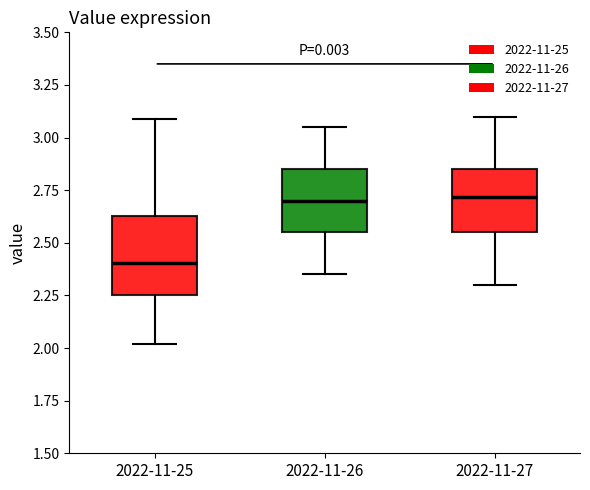

Reading left to right, transcribe this box plot: for each box, give where its median line is, the range the box spans, and where its two whiskers end, as read against the y-axis. The values are not printed on the chart, so give them approximately, as read against the axis.

2022-11-25: median 2.40, box 2.25 to 2.65, whiskers 2.00 to 3.10
2022-11-26: median 2.70, box 2.55 to 2.85, whiskers 2.35 to 3.05
2022-11-27: median 2.70, box 2.55 to 2.85, whiskers 2.30 to 3.10